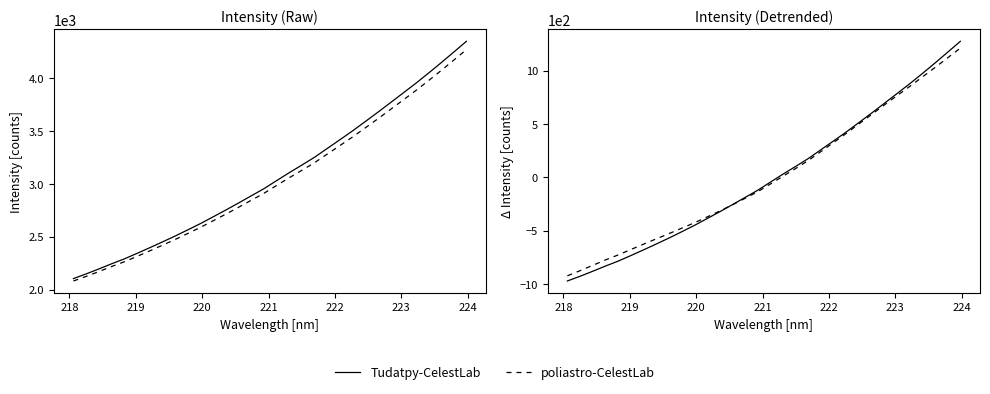

At how many categories does at least one series exceed 1046?

3